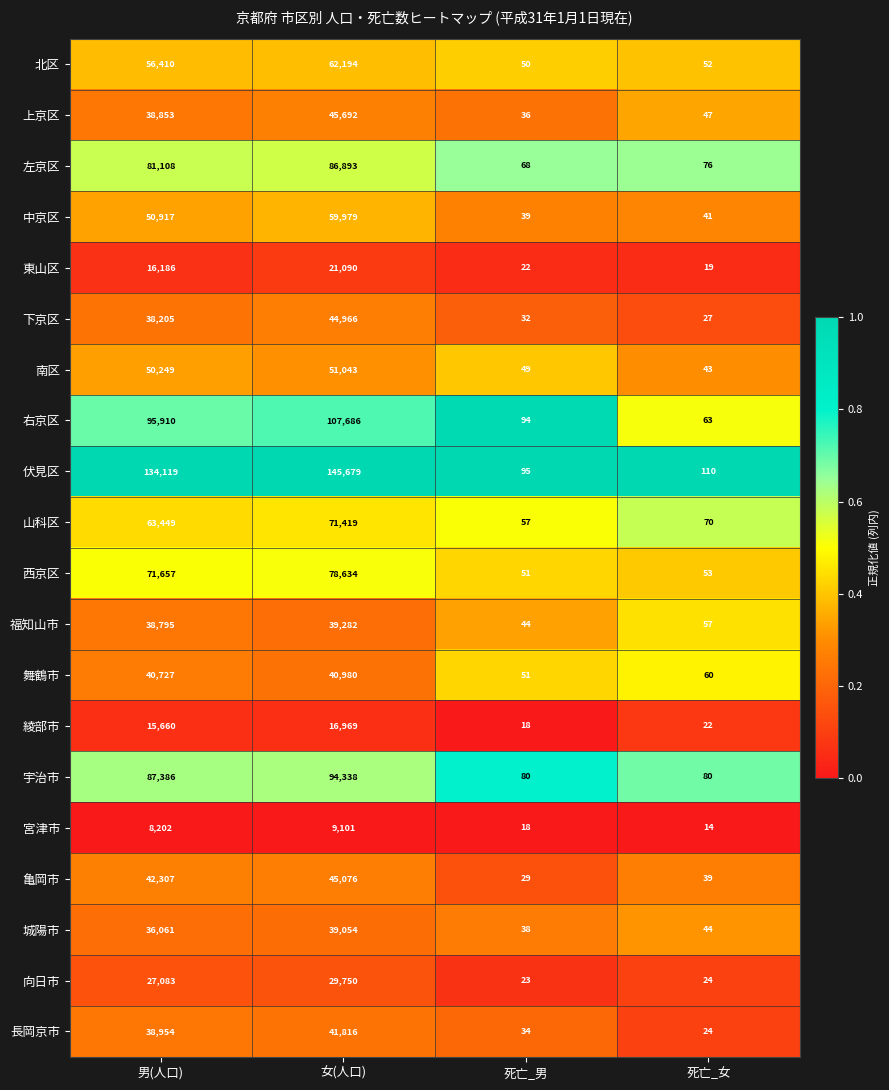

Which series has the largest total across all categories?

伏見区